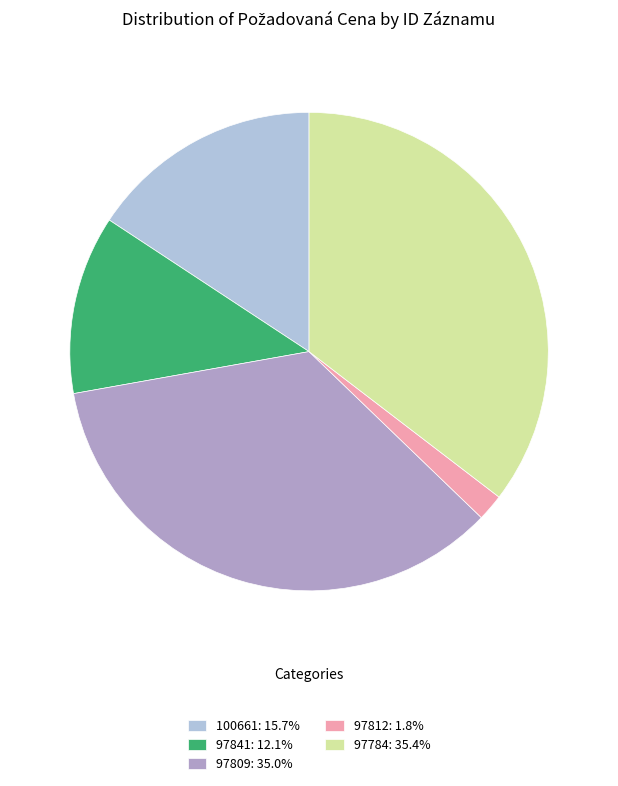

The 97841 slice represents 6% of the pie. True or false?

False